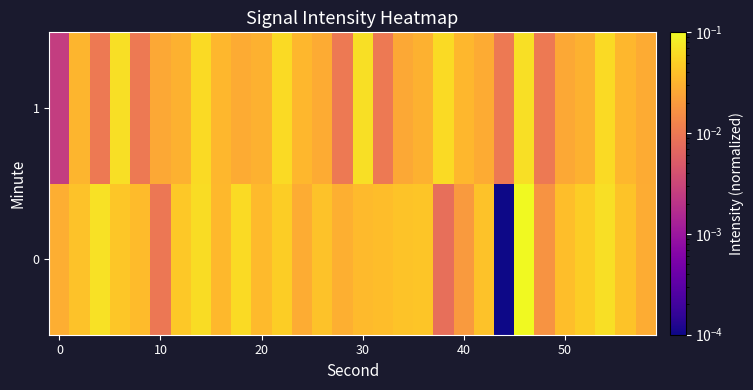

Count the number of categories in the chart.

30